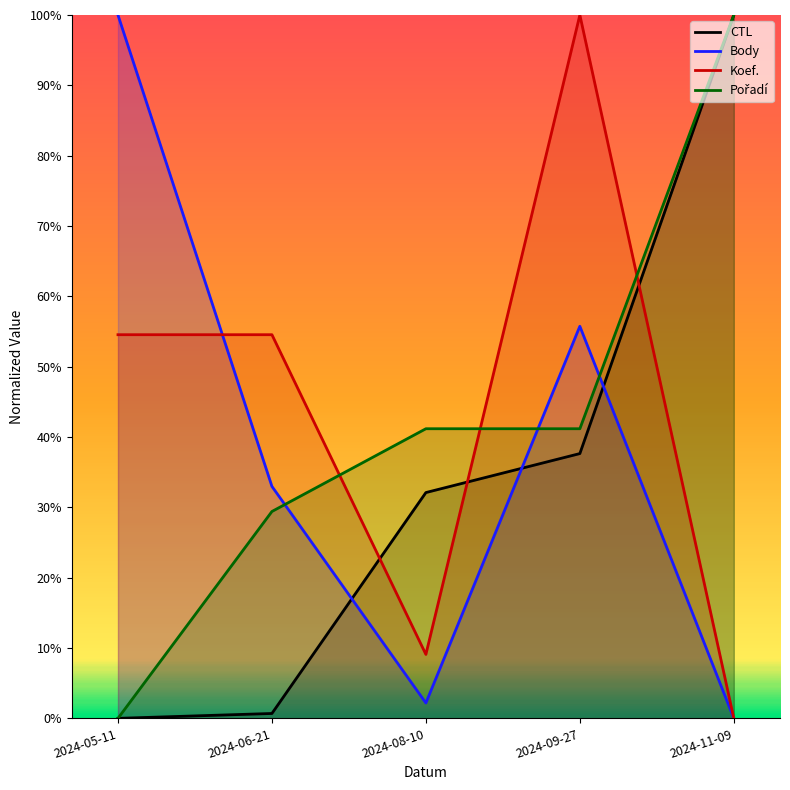

What position from the left is 2024-06-21?

2